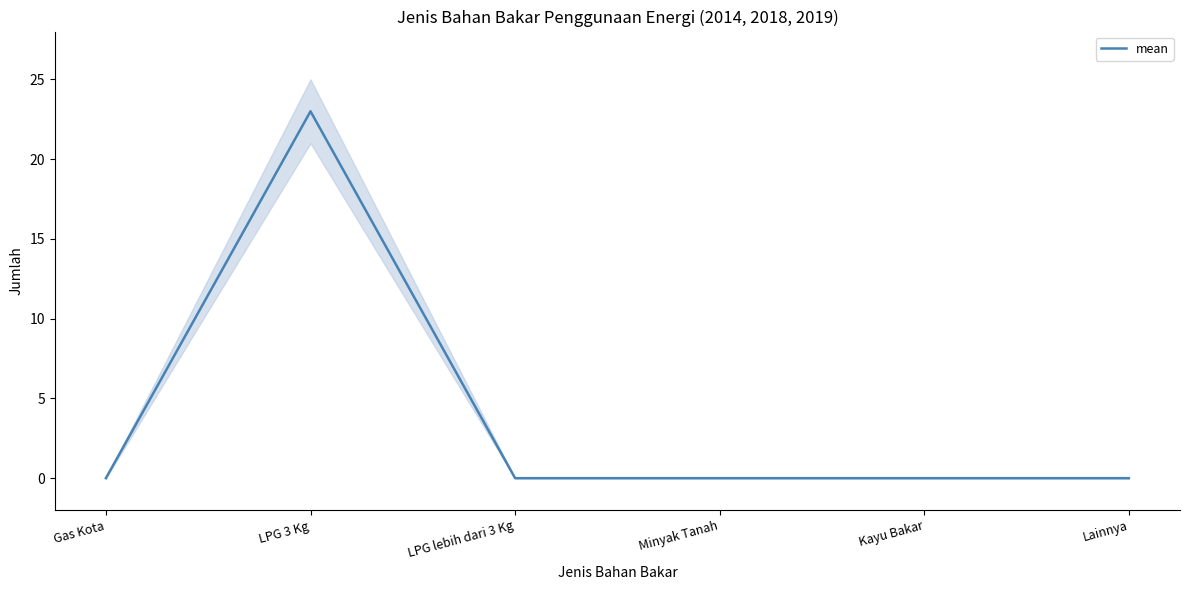

What is the average value?

4